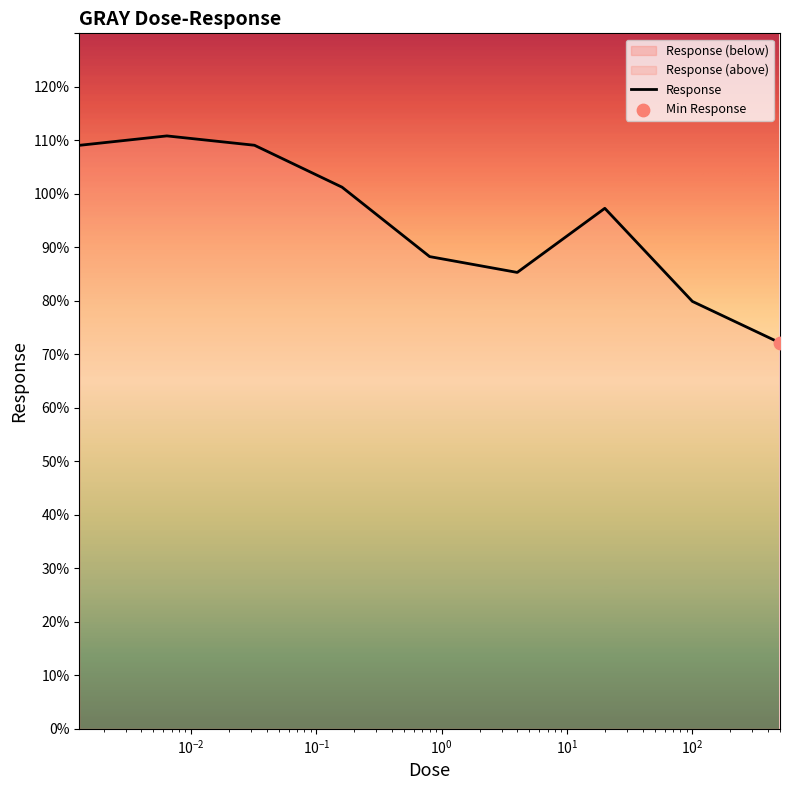

What is the change in value from $\mathdefault{10^{-3}}$ to $\mathdefault{10^{0}}$?

-22.6